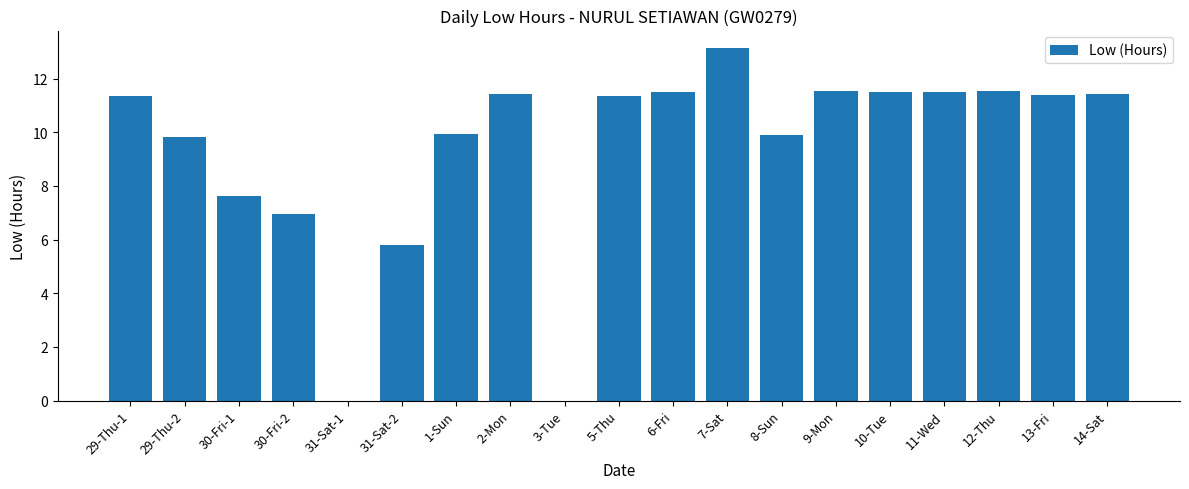

Is it true that the value at 29-Thu-1 is 11.4?

True